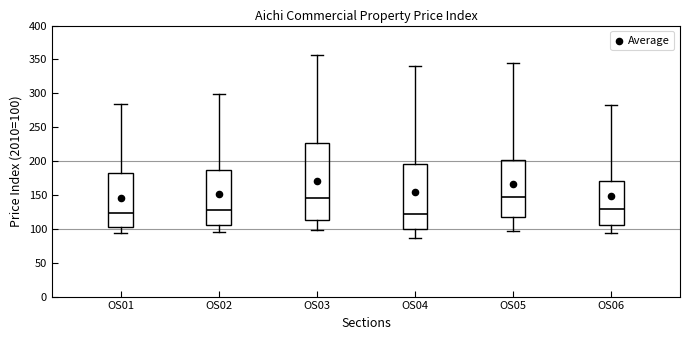

Where does the median line of the box for OS05 sit on the y-axis? The values are not printed on the chart, so give them approximately, as read against the axis.

145